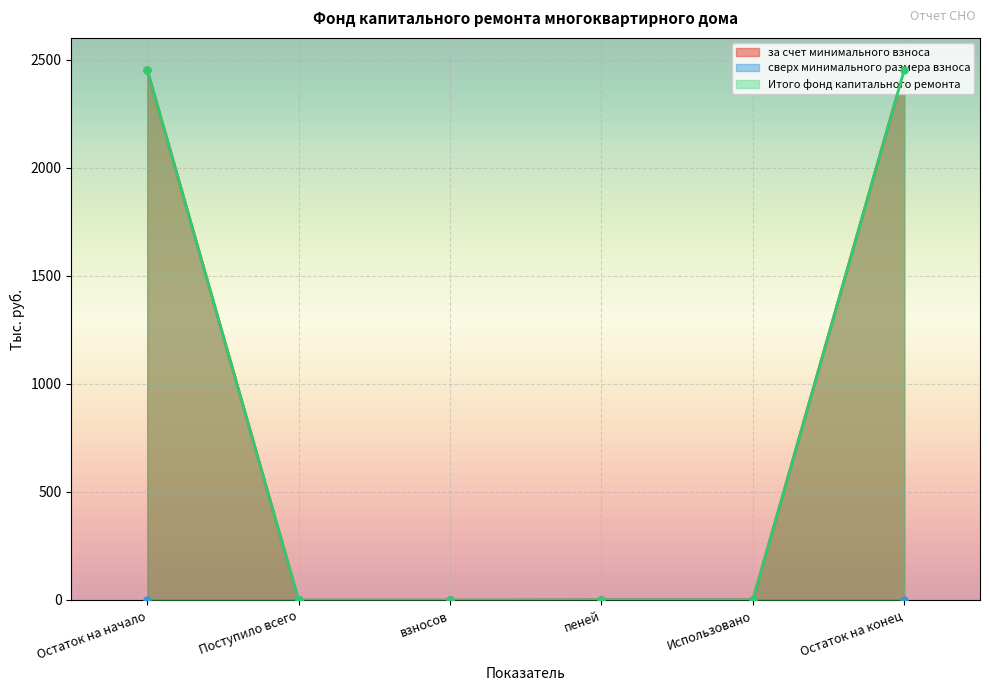

In за счет минимального взноса, how many points are lower than both neighbors (excluding endpoints)?

1